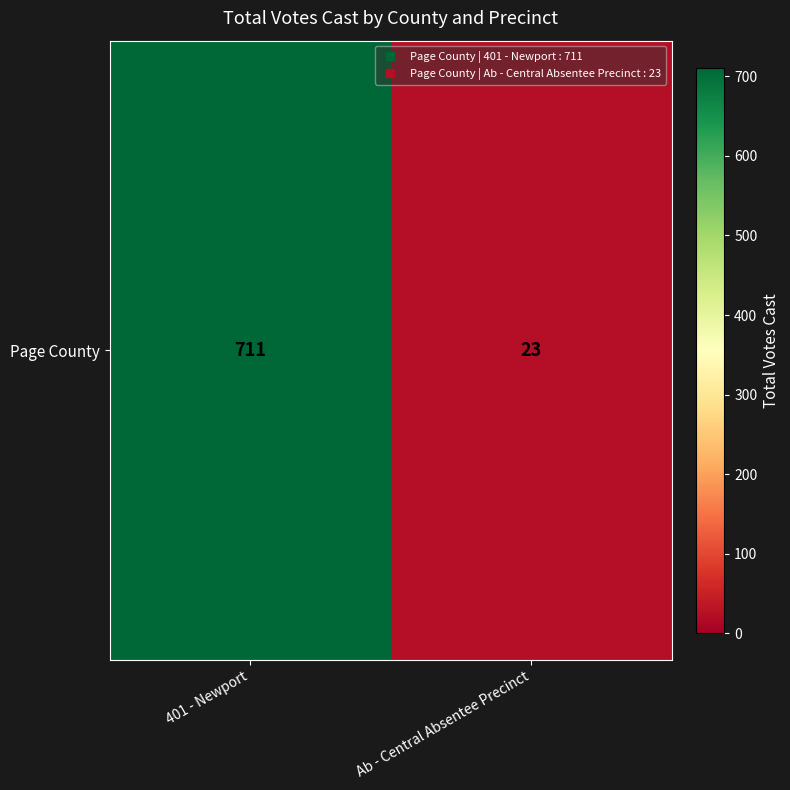

Reading right to left, transcribe all the data shown in this chart.

Ab - Central Absentee Precinct=23	401 - Newport=711